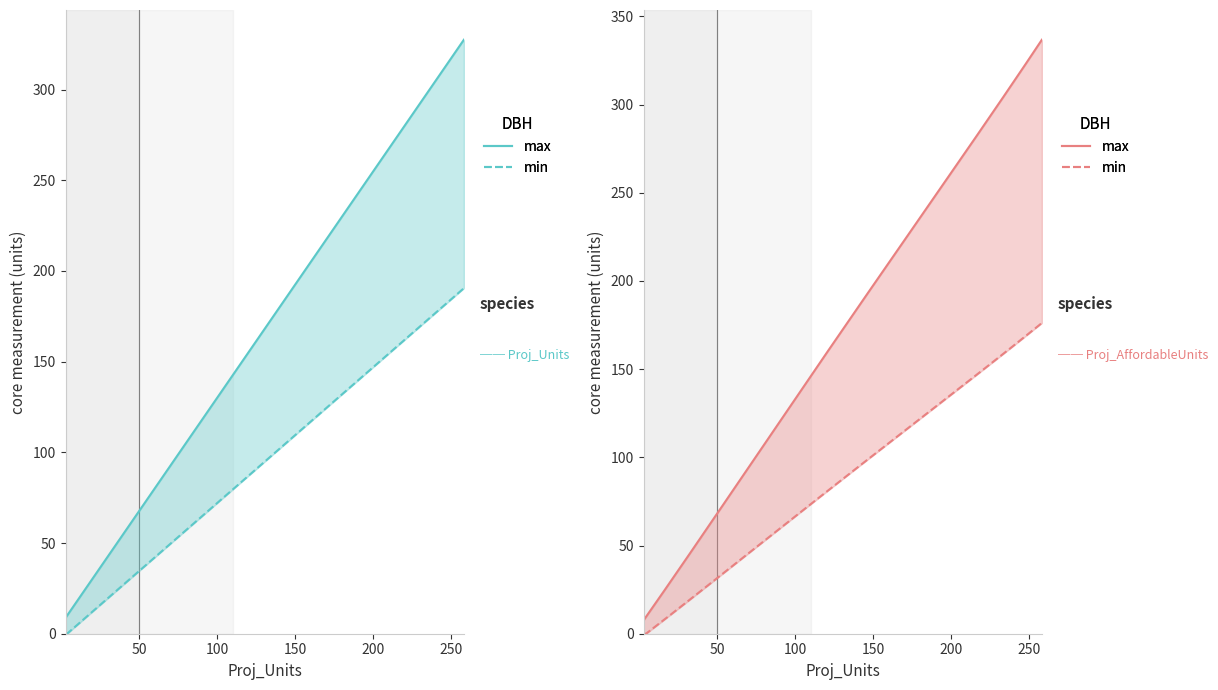

Is this an area chart (filled region under the line)?

No